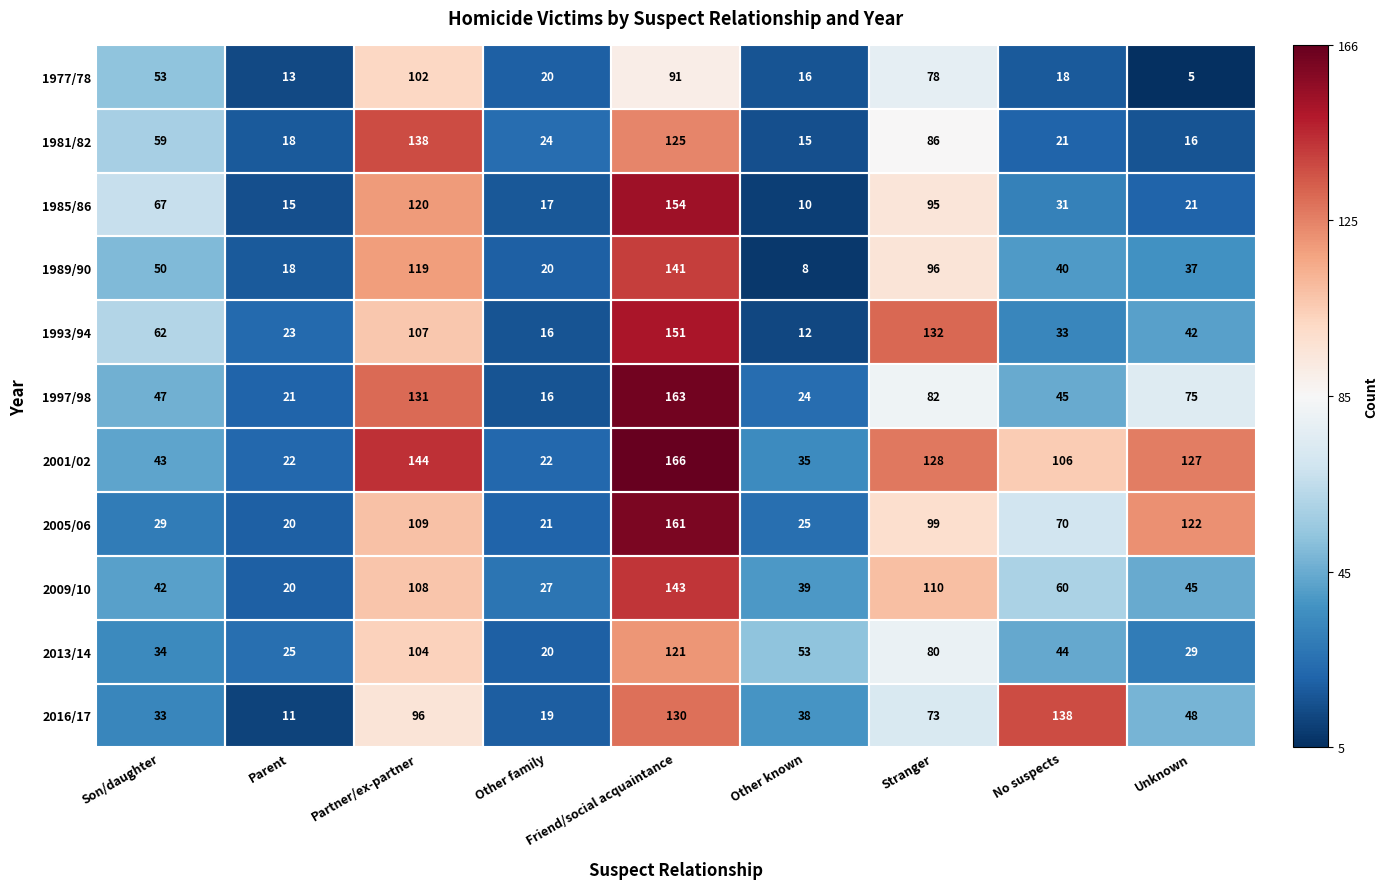

Which series has the widest spread of values?

1997/98